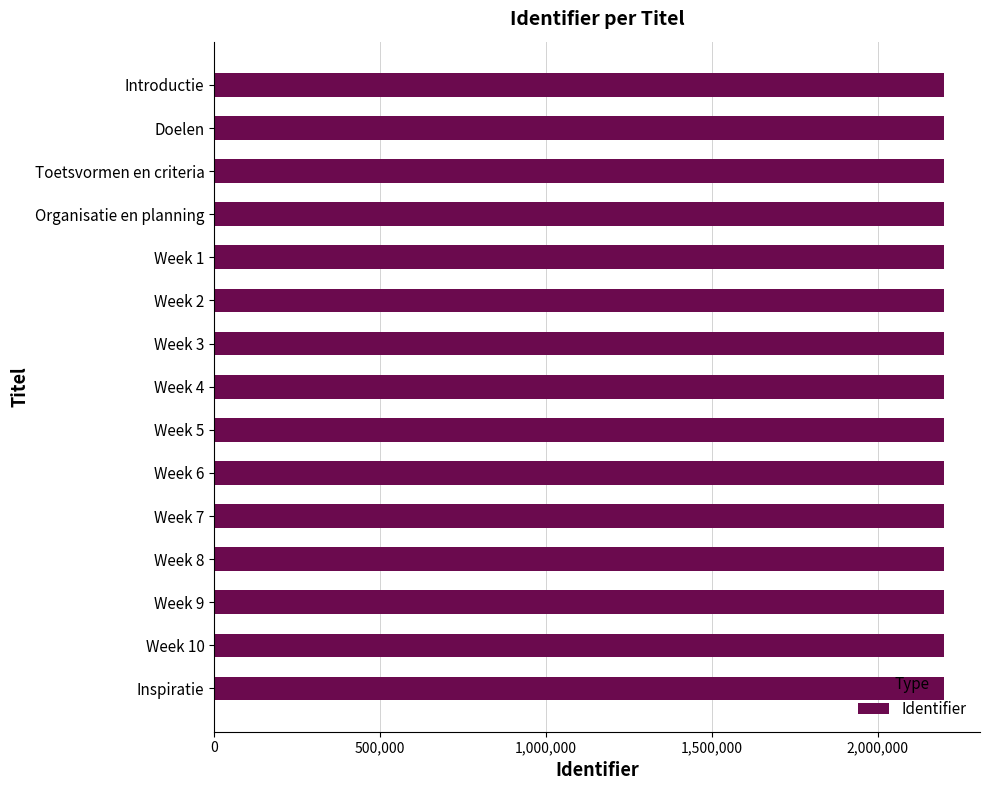

What is the value of the 7th bar from the top?

2199056